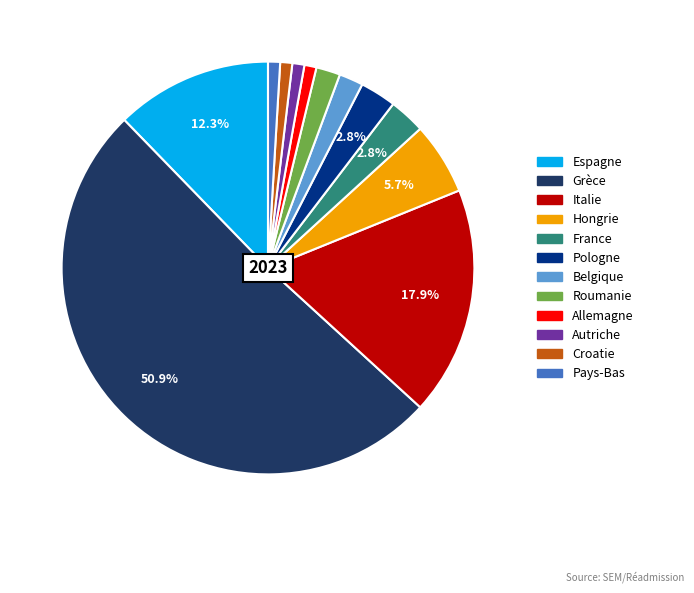

Which slice is the largest?

Grèce